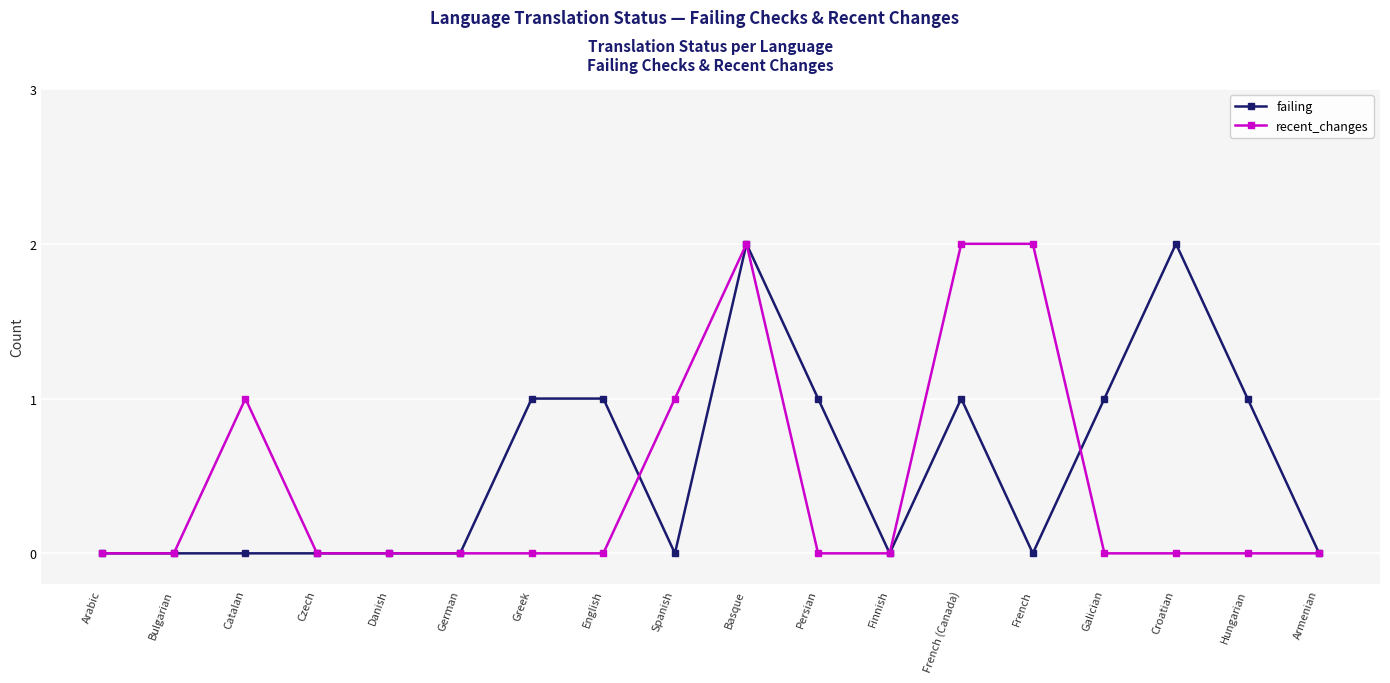

What is the difference between the maximum and second lowest values in the recent_changes series?

2